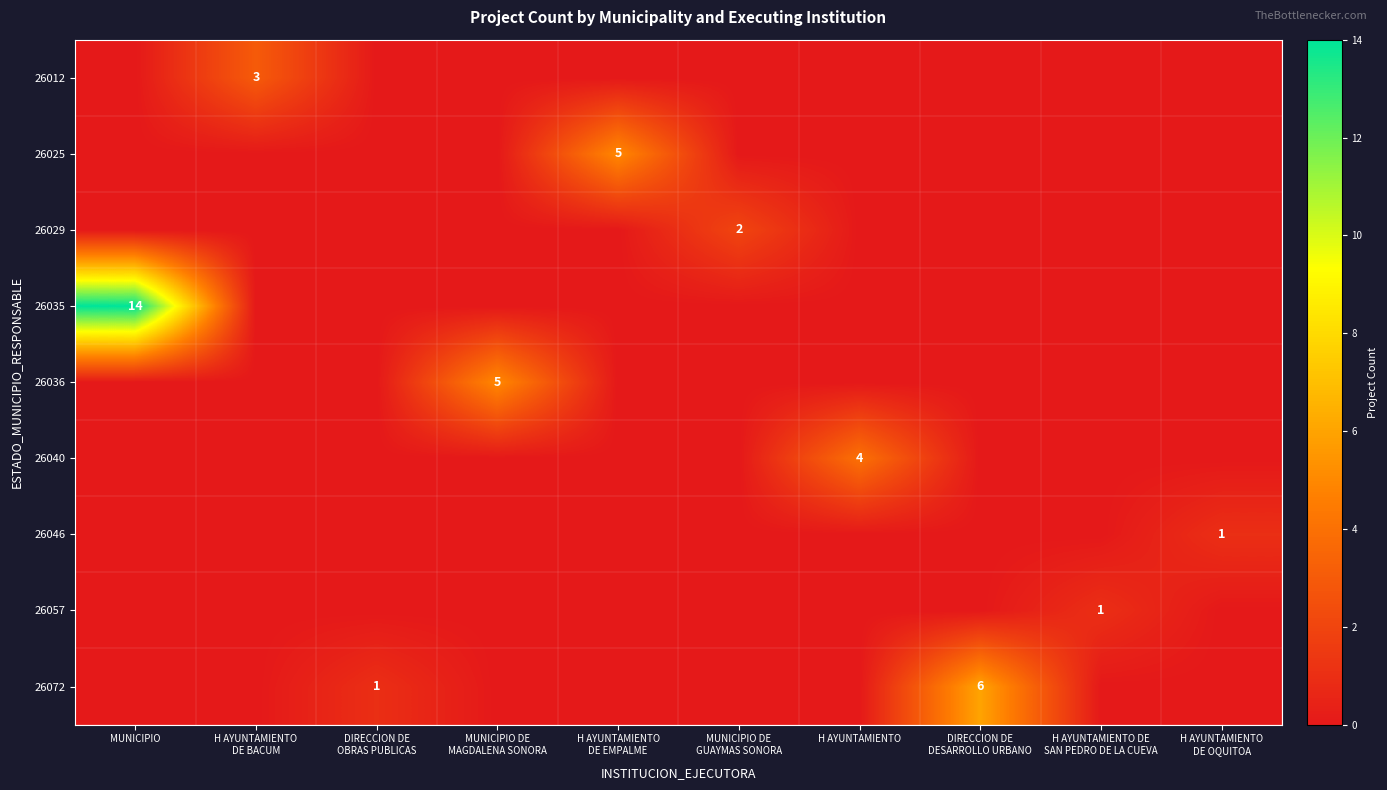

At which category does the chart reach its peak across all series?

MUNICIPIO